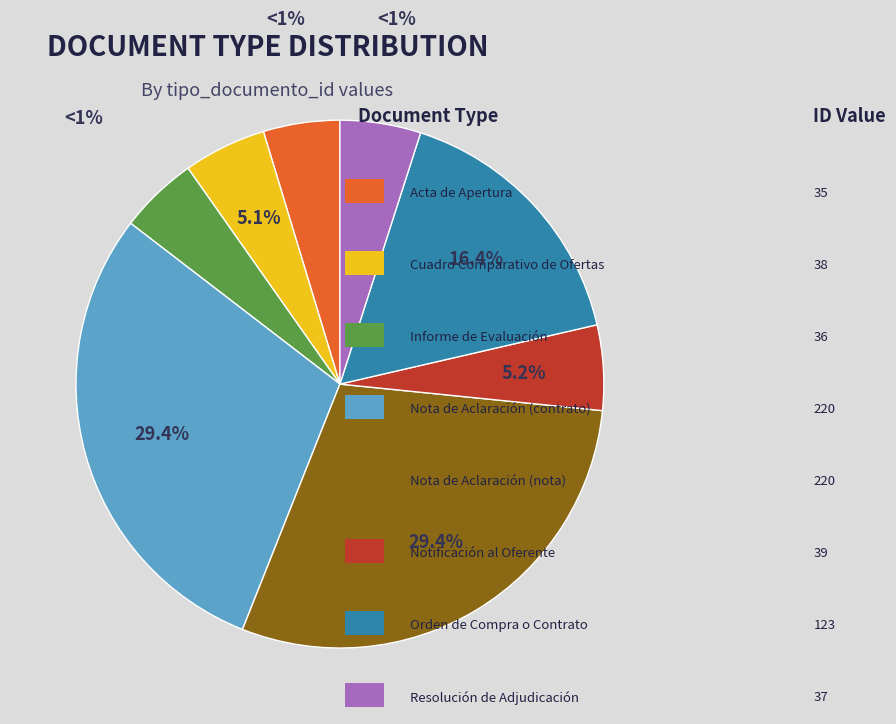

Is there any slice that represents more than half of the pie?

No